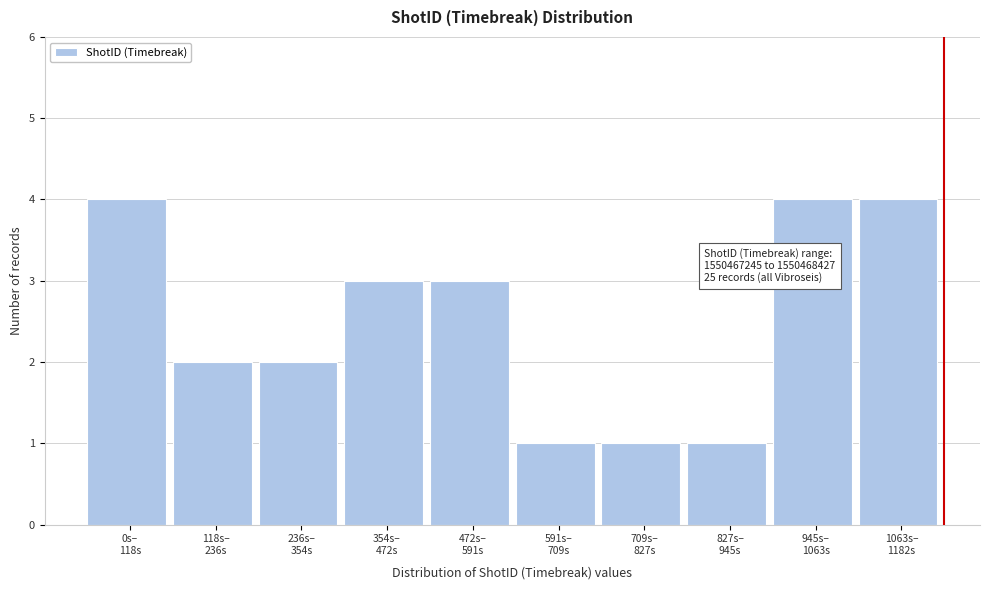

Reading left to right, what are all the values shown in this chart?

4	2	2	3	3	1	1	1	4	4